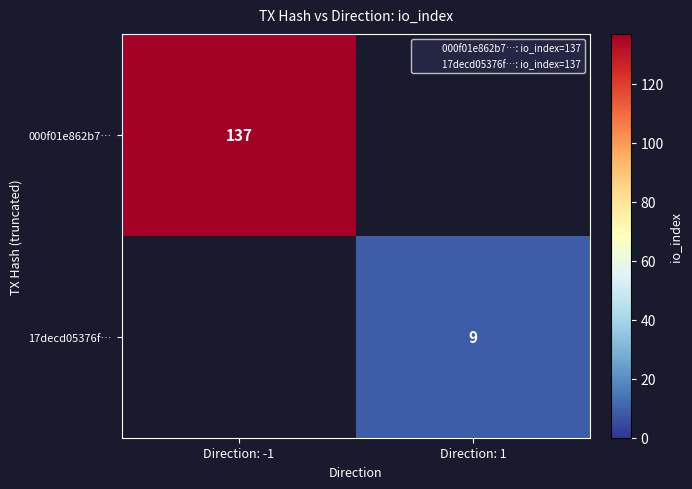

Where is 000f01e862b7… nearest to the value 137?

Direction: -1